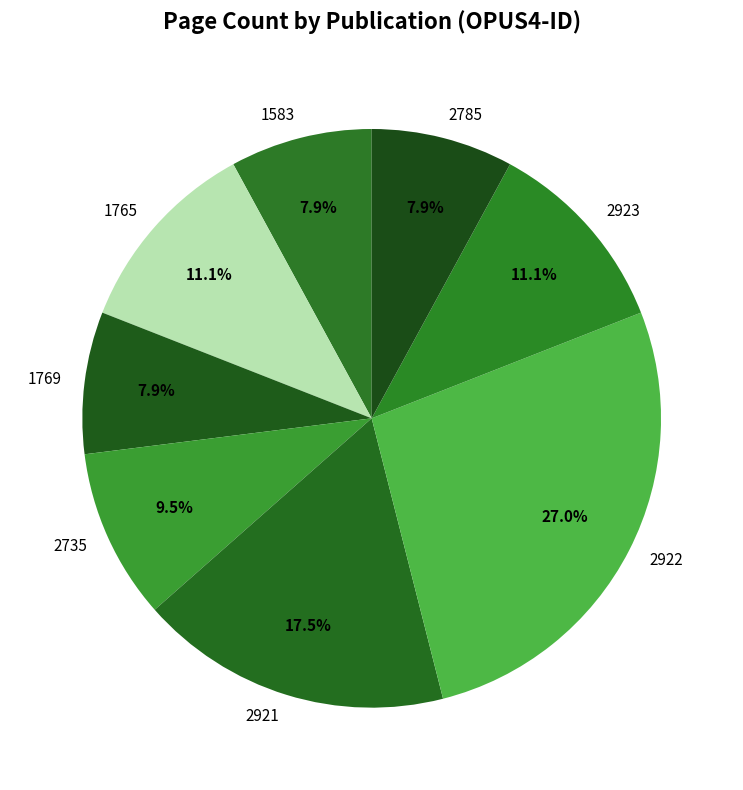

Which slice is the largest?

2922